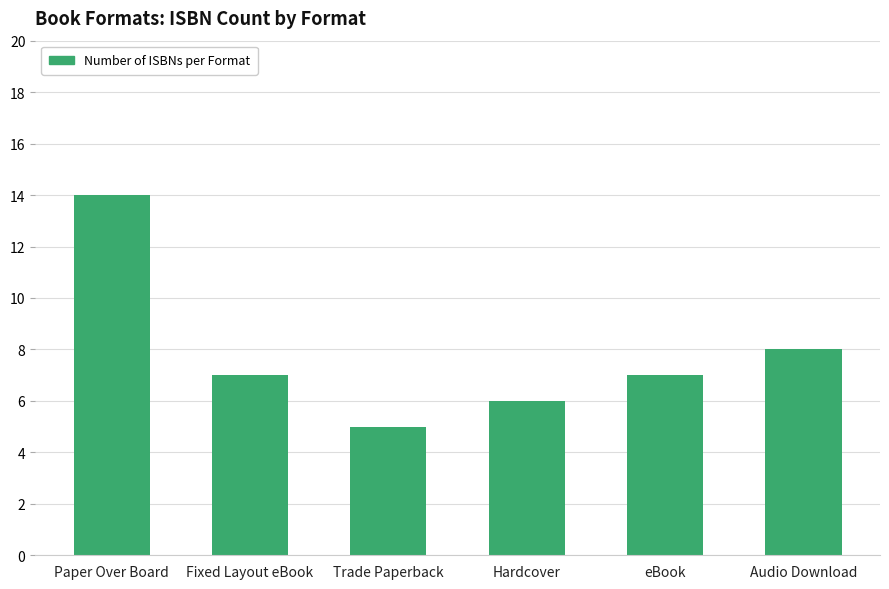

The chart shows a value of 2 at Hardcover. True or false?

False